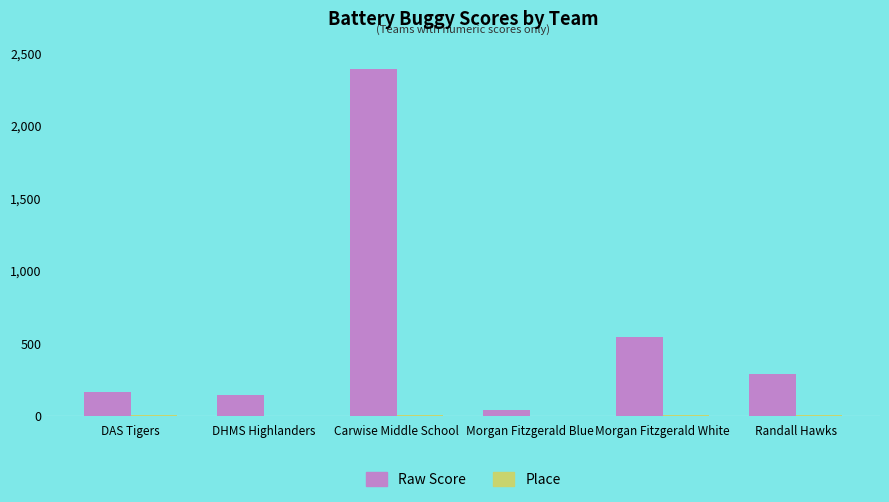

At which label is Raw Score closest to 1215?

Morgan Fitzgerald White